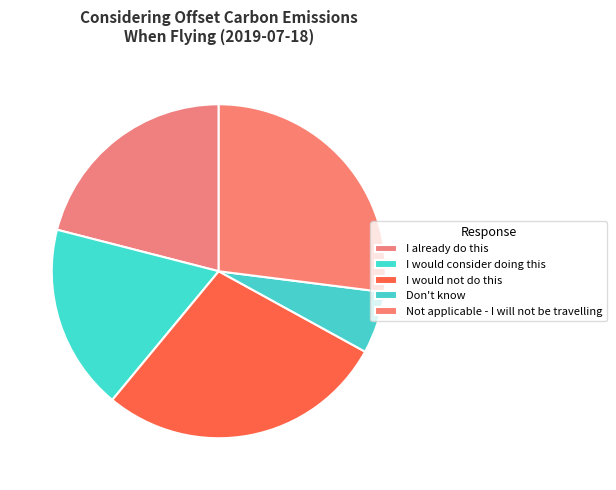

Count the number of slices in the pie.

5